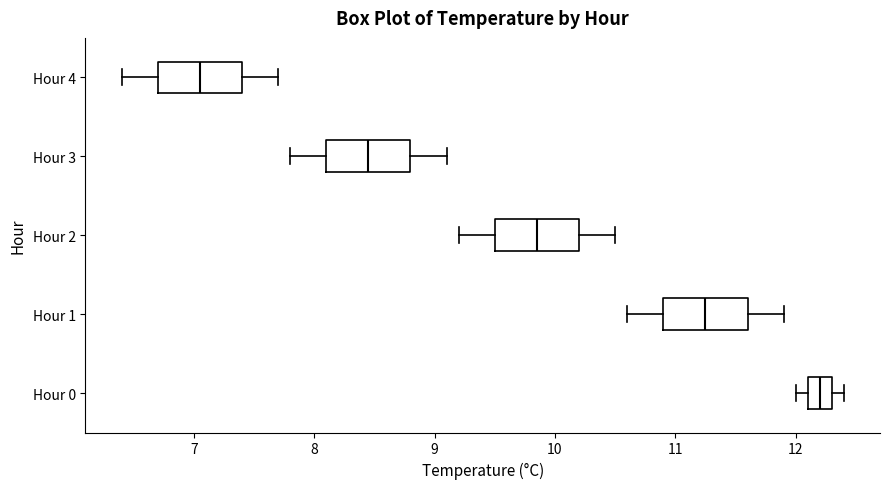

Which box has the furthest to the right median line?

Hour 0